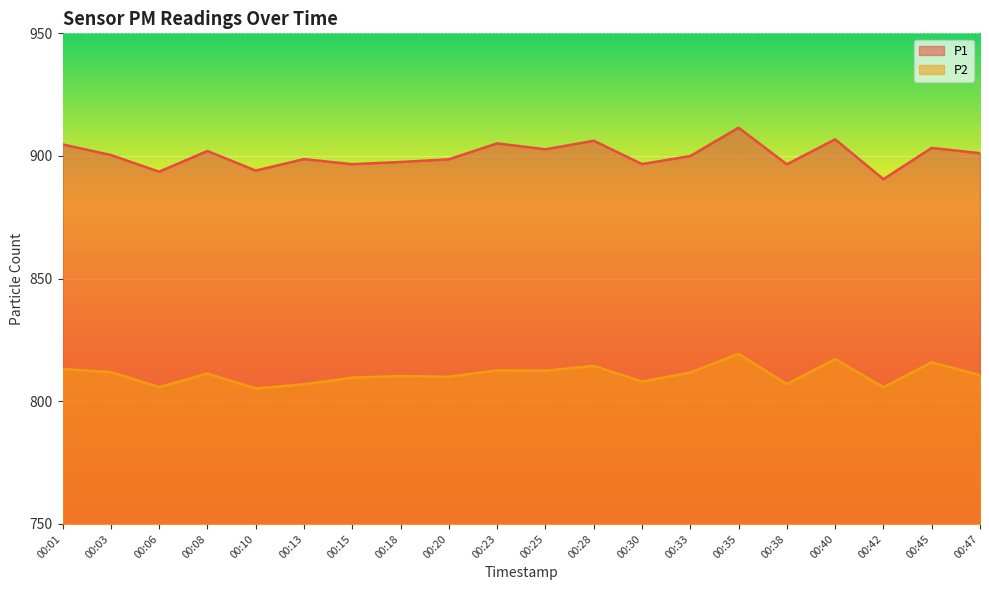

Rank the series by their average value, from lowest to highest.

P2, P1